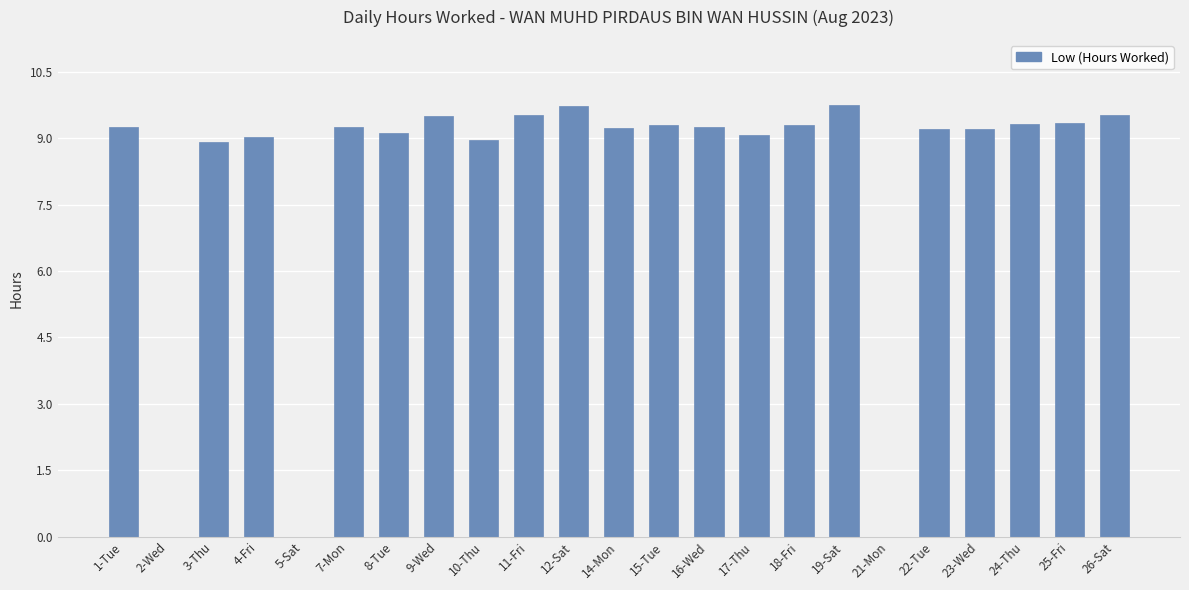

What is the sum of the values at 15-Tue and 1-Tue?

18.6